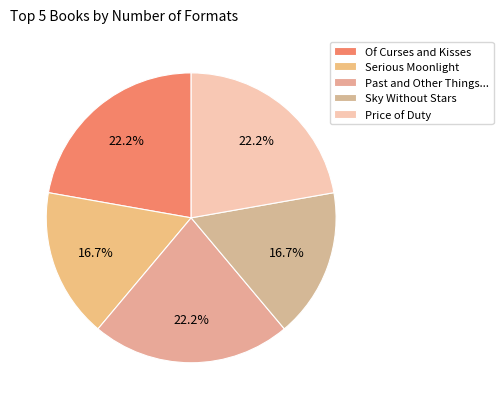

Does any single category account for the majority?

No